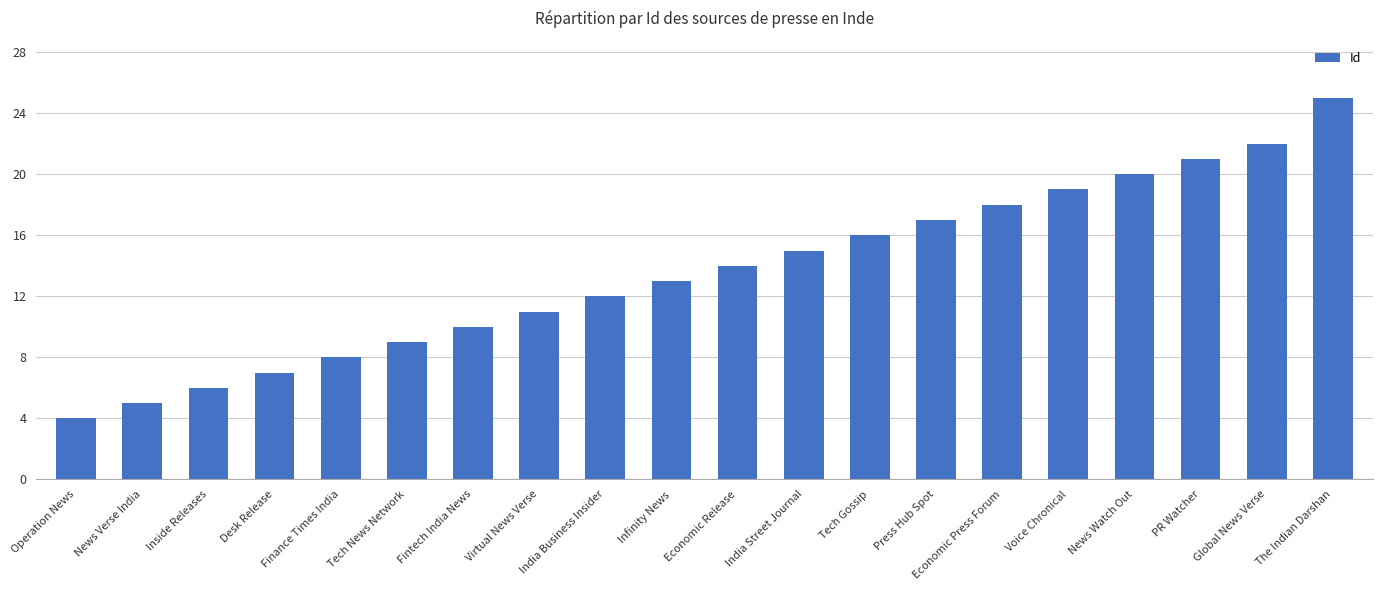

What is the value of the 1st bar from the left?

4